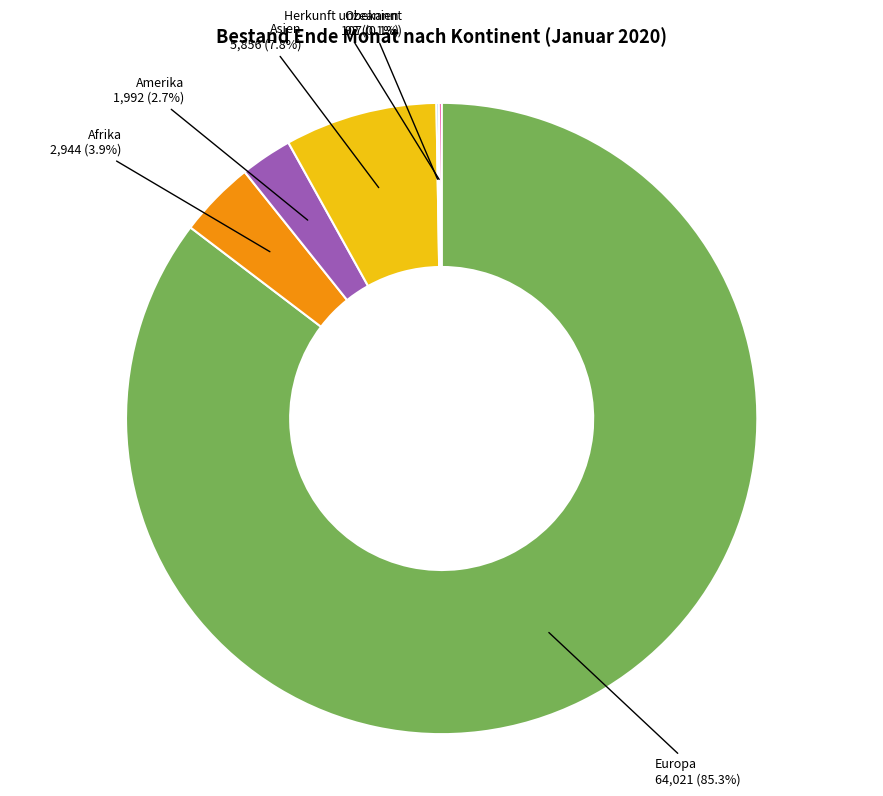

What percentage is NOT represented by Afrika?

96.1%